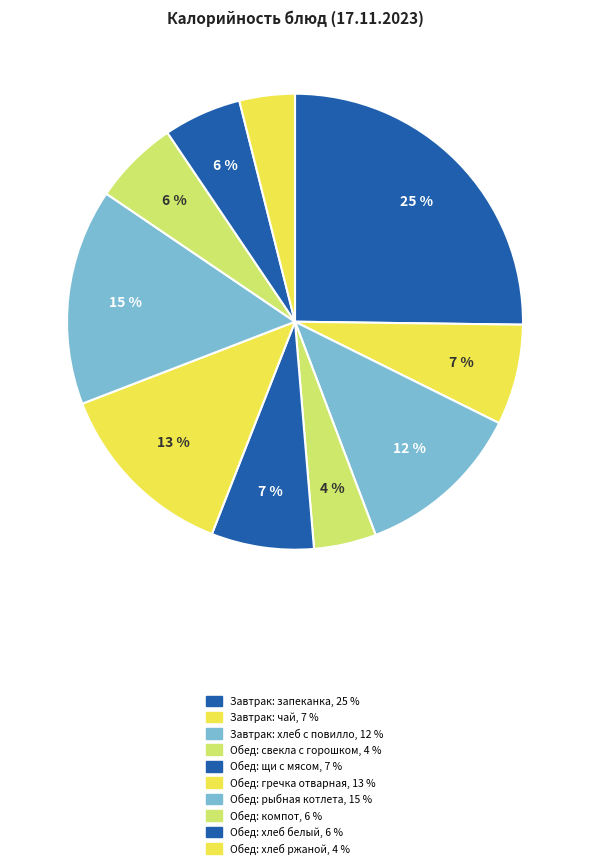

Does any single category account for the majority?

No